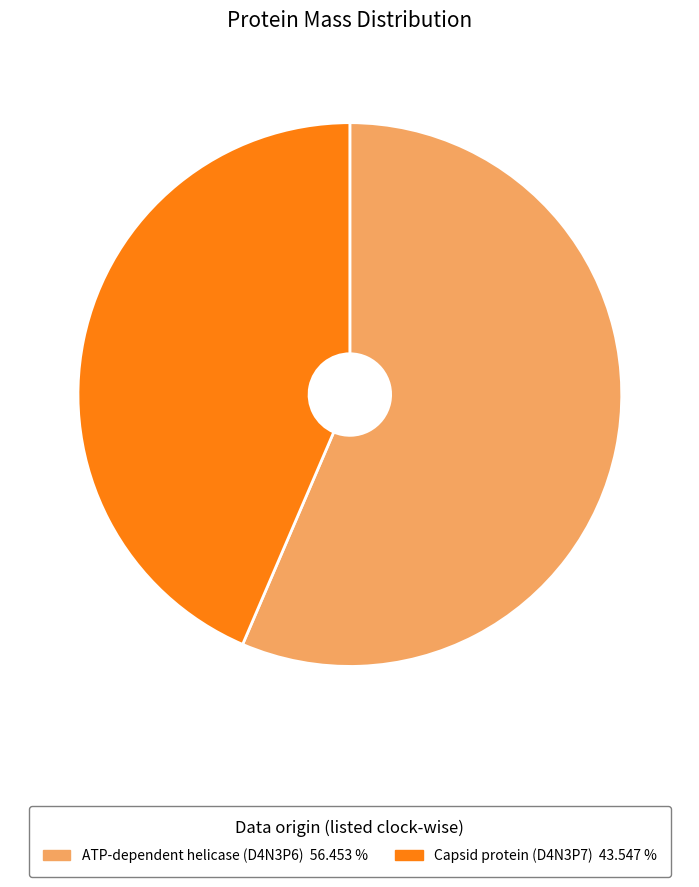

Which slice represents more than half of the pie?

ATP-dependent helicase (D4N3P6) 56.453 %